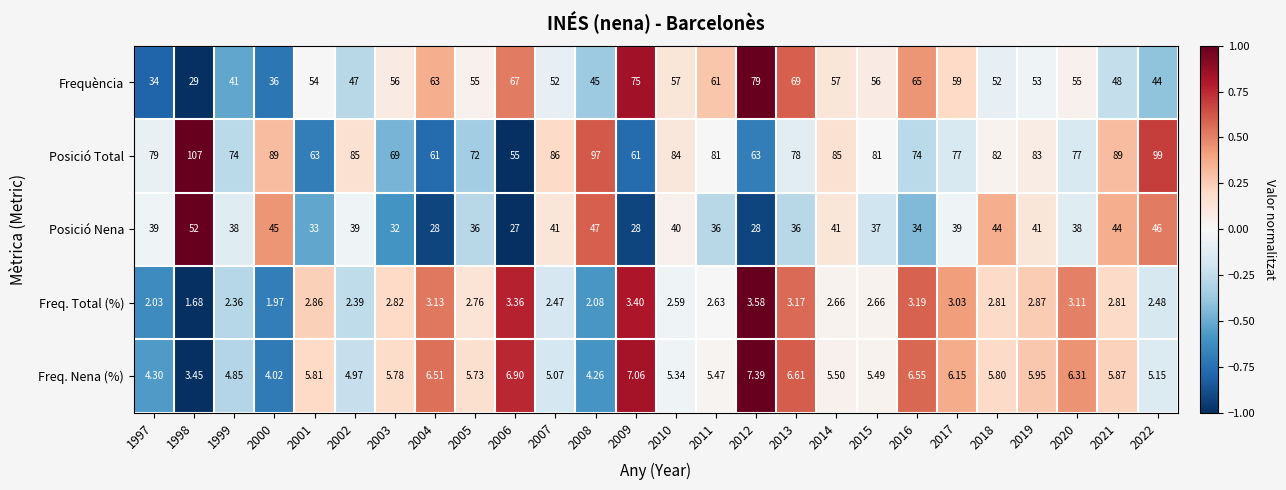

How many categories are shown in the chart?

26